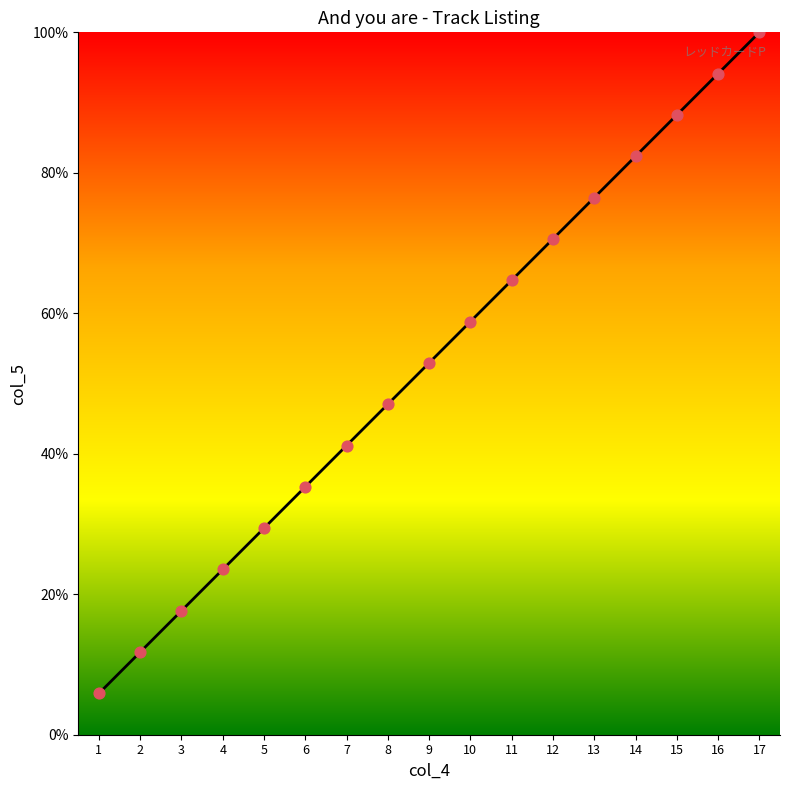

What is the change in value from 6 to 14?

+47.1